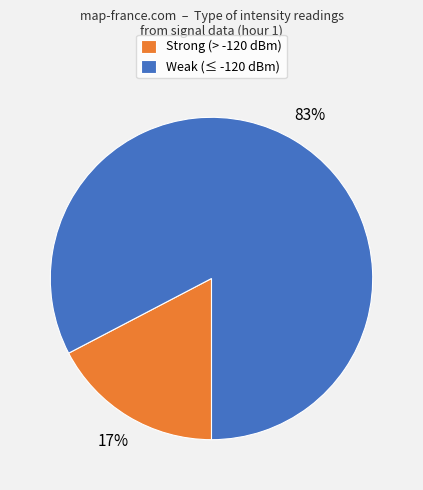

What is the largest slice in the pie chart?

Weak (≤ -120 dBm)